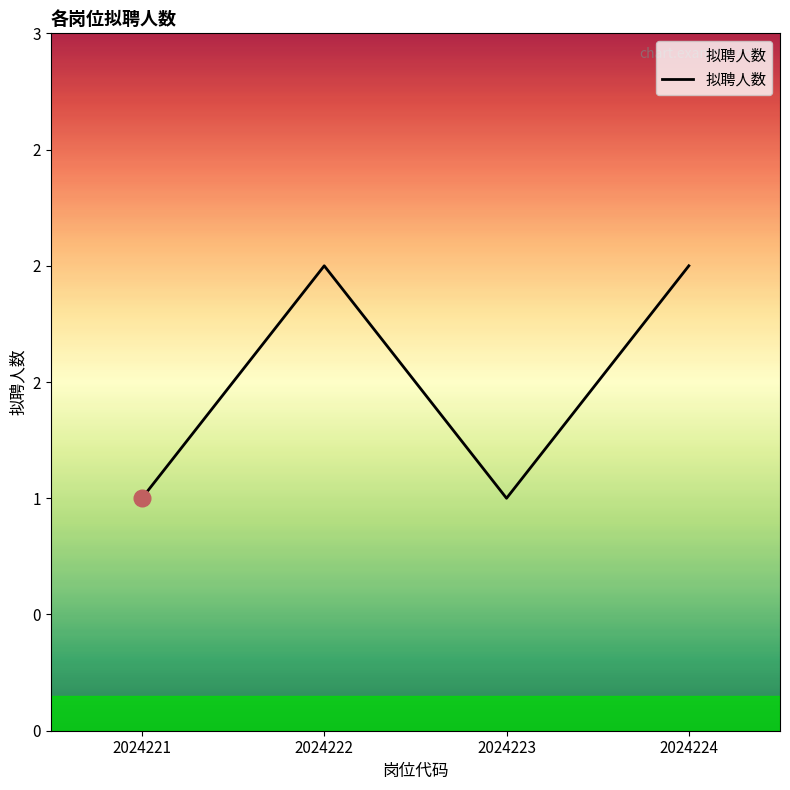

Does the chart display data point markers on the line(s)?

No